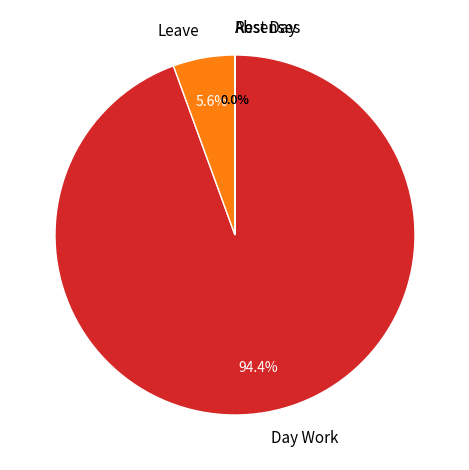

What is the change in value from Leave to Absenses?

-1